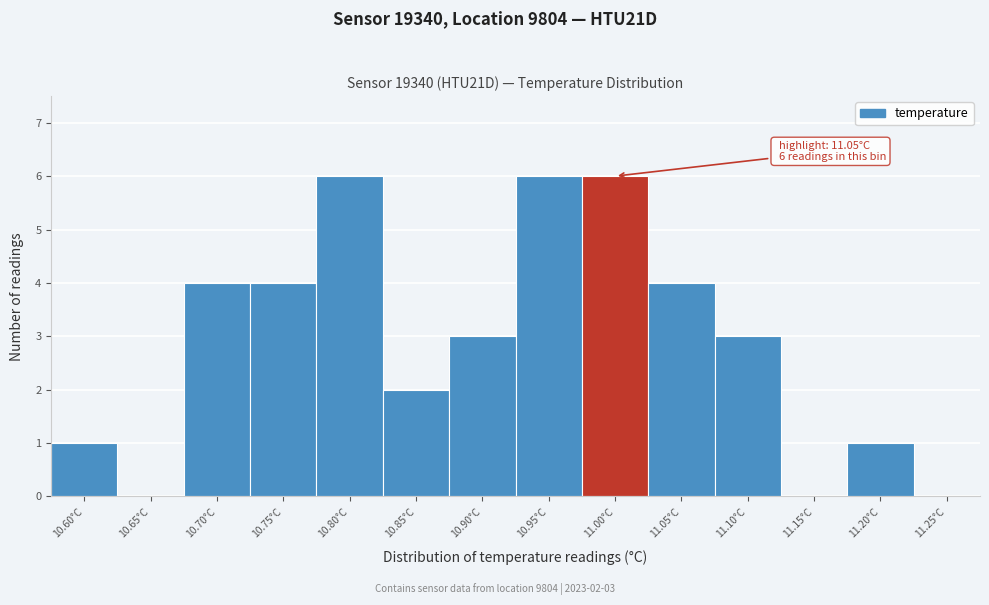

Reading right to left, extract all data points from this chart.

11.25°C=0	11.20°C=1	11.15°C=0	11.10°C=3	11.05°C=4	11.00°C=6	10.95°C=6	10.90°C=3	10.85°C=2	10.80°C=6	10.75°C=4	10.70°C=4	10.65°C=0	10.60°C=1